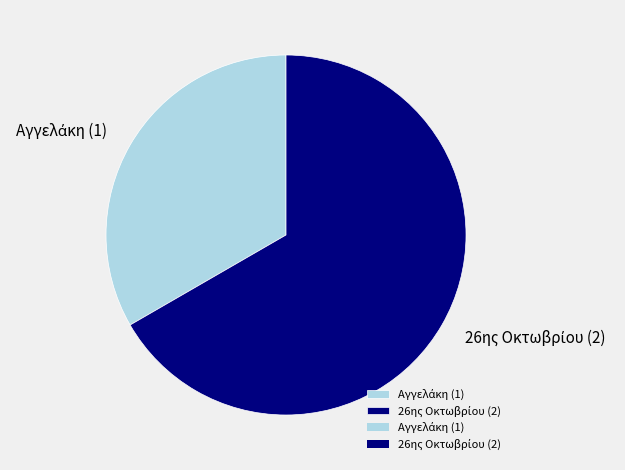

Is there a majority slice in this chart?

Yes